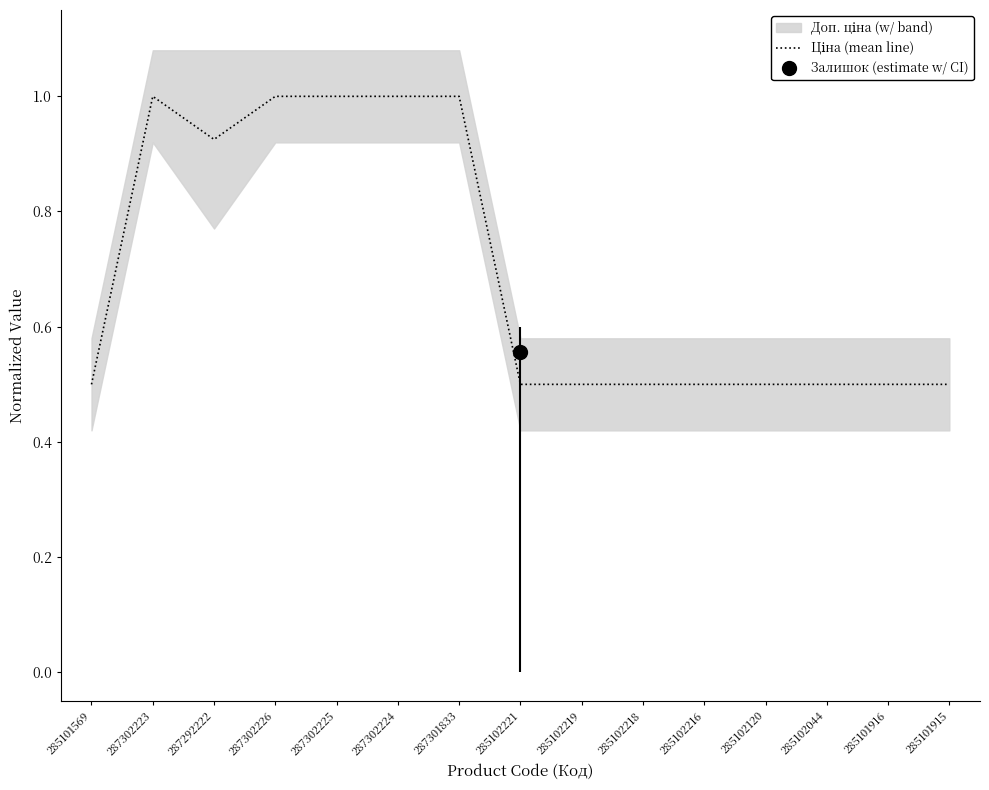

How many points are lower than both their immediate neighbors (excluding endpoints)?

1